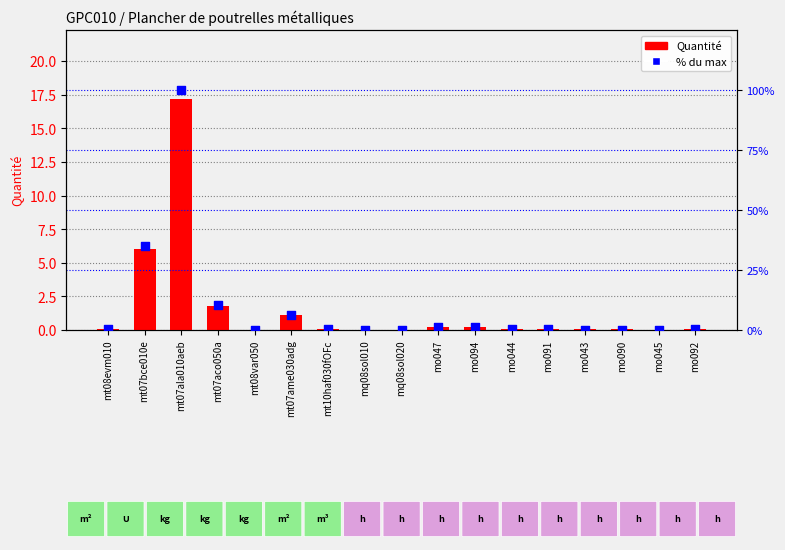

What are all the series names shown in the legend?

Quantité, % du max